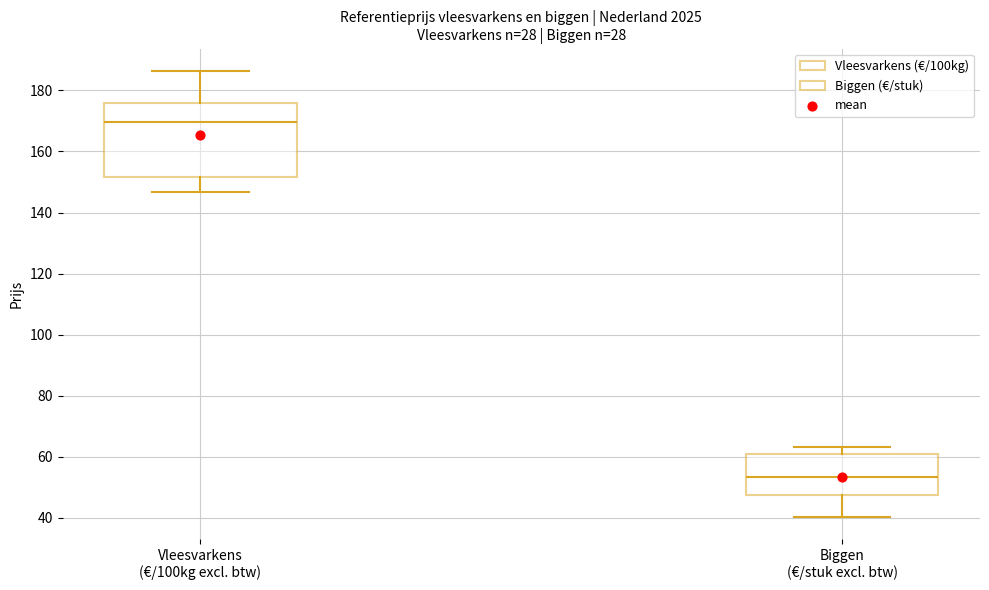

Which box's median line is the highest?

Vleesvarkens (€/100kg excl. btw)